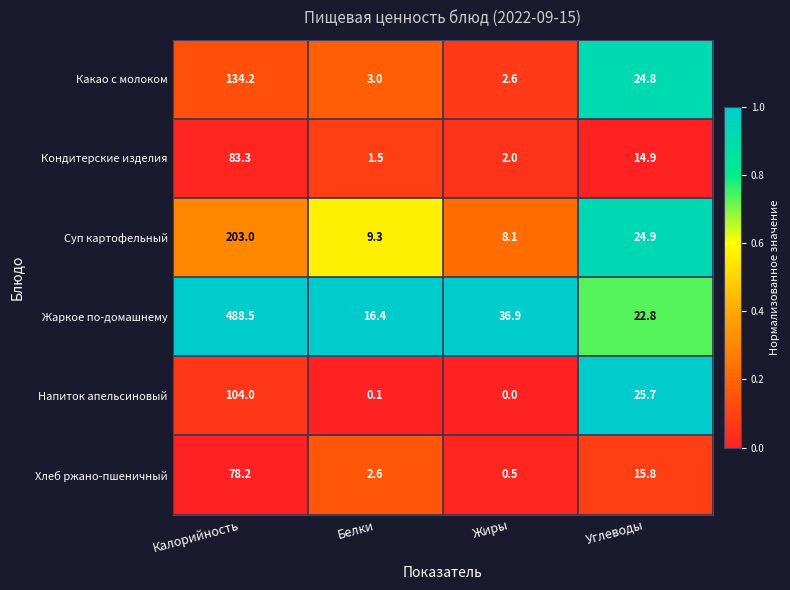

Reading left to right, list all the values displayed in this chart.

Какао с молоком: Калорийность=134.2	Белки=3.0	Жиры=2.6	Углеводы=24.8
Кондитерские изделия: Калорийность=83.3	Белки=1.5	Жиры=2.0	Углеводы=14.9
Суп картофельный: Калорийность=203.0	Белки=9.3	Жиры=8.1	Углеводы=24.9
Жаркое по-домашнему: Калорийность=488.5	Белки=16.4	Жиры=36.9	Углеводы=22.8
Напиток апельсиновый: Калорийность=104.0	Белки=0.1	Жиры=0.0	Углеводы=25.7
Хлеб ржано-пшеничный: Калорийность=78.2	Белки=2.6	Жиры=0.5	Углеводы=15.8